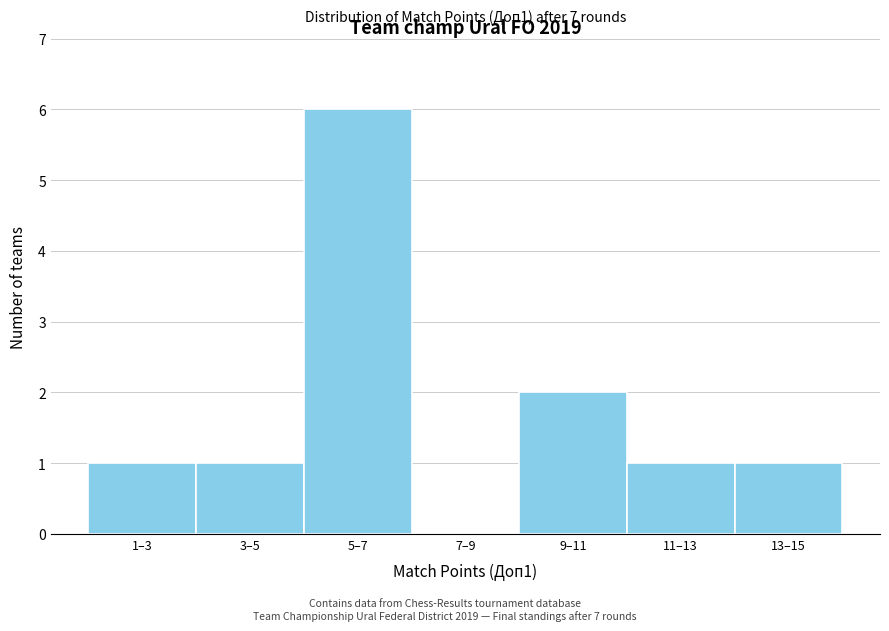

Reading left to right, what are all the values shown in this chart?

1–3=1	3–5=1	5–7=6	7–9=0	9–11=2	11–13=1	13–15=1